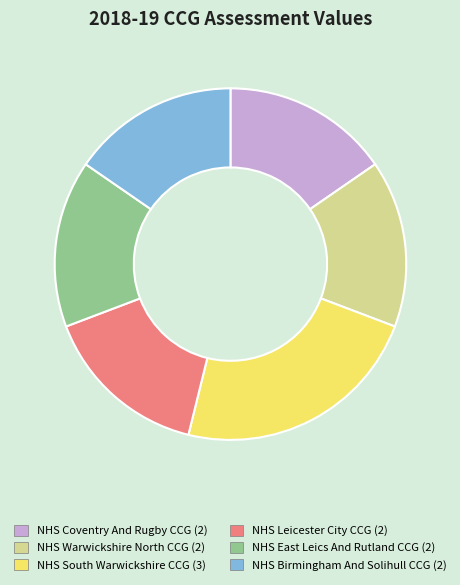

Is there a majority slice in this chart?

No